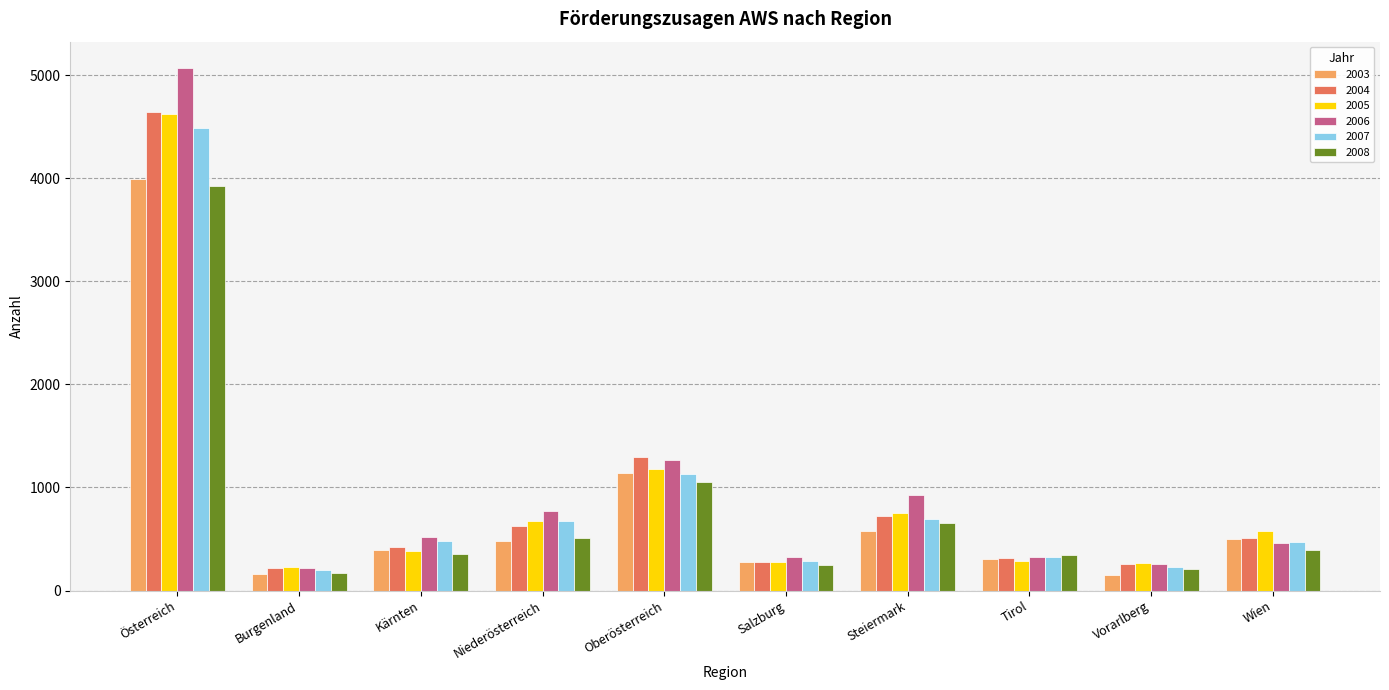

Which series has the widest spread of values?

2006